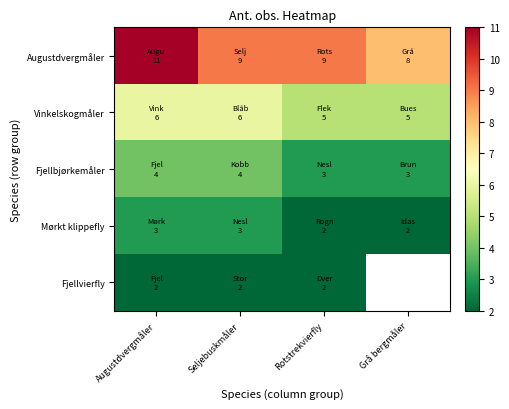

What is the smallest value displayed?

2.0